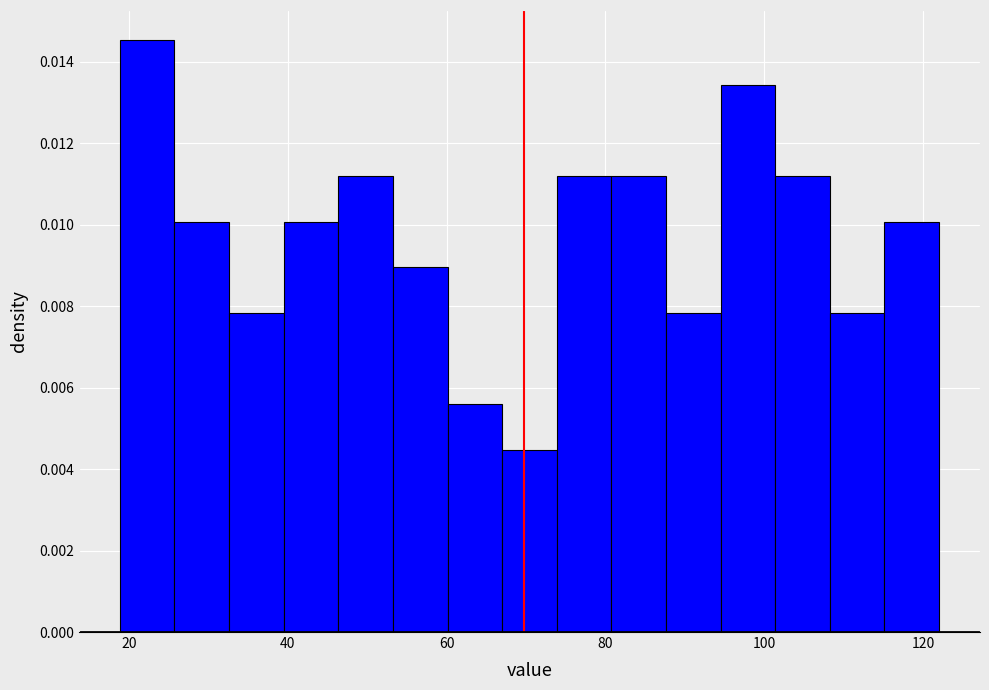

Around what value on the x-axis is the tallest bar? Give the approximate position of its centre, as read against the axis.

22